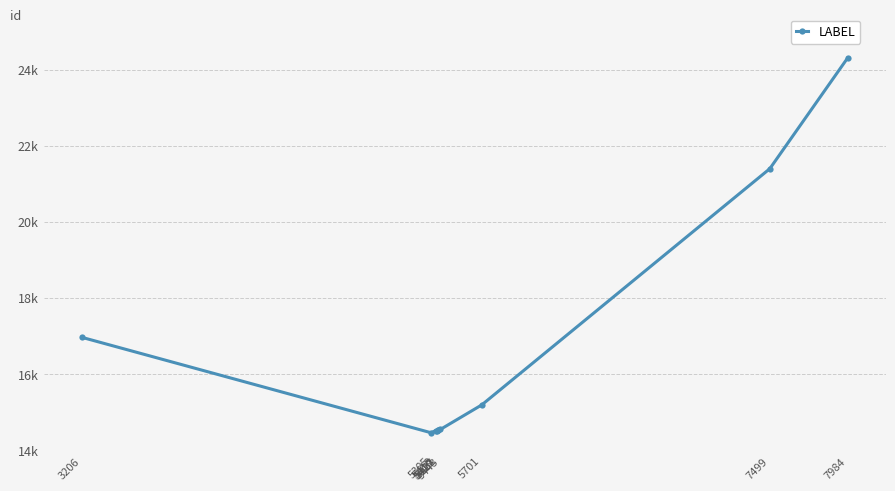

At which category does the chart reach its peak across all series?

7984